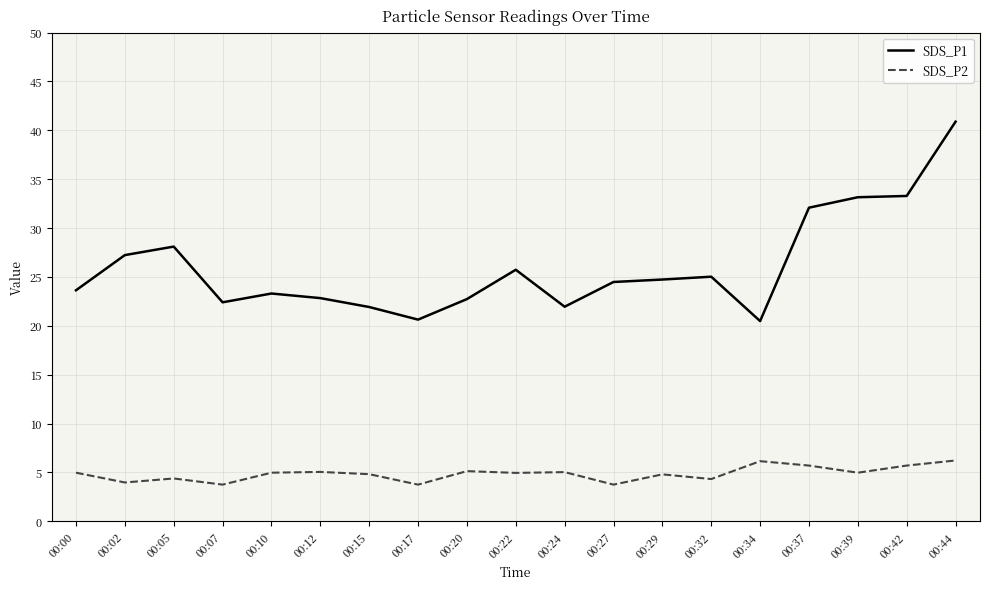

What is the lowest value of the SDS_P1 series?

20.5